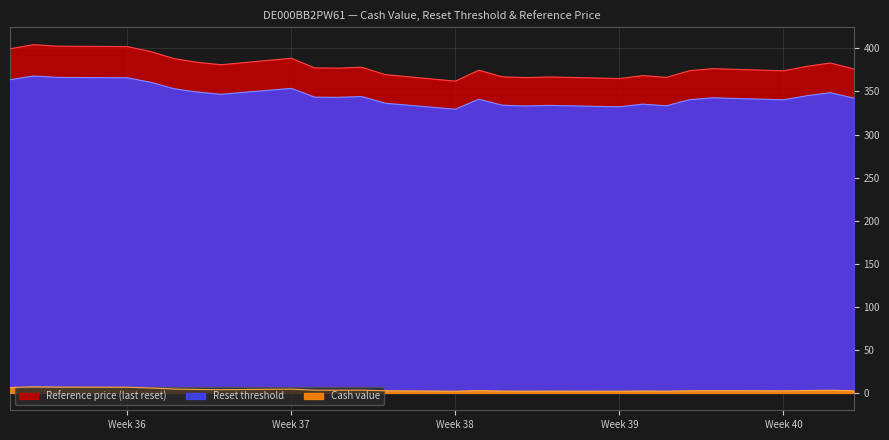

Where is the first local maximum for Reset threshold?

1